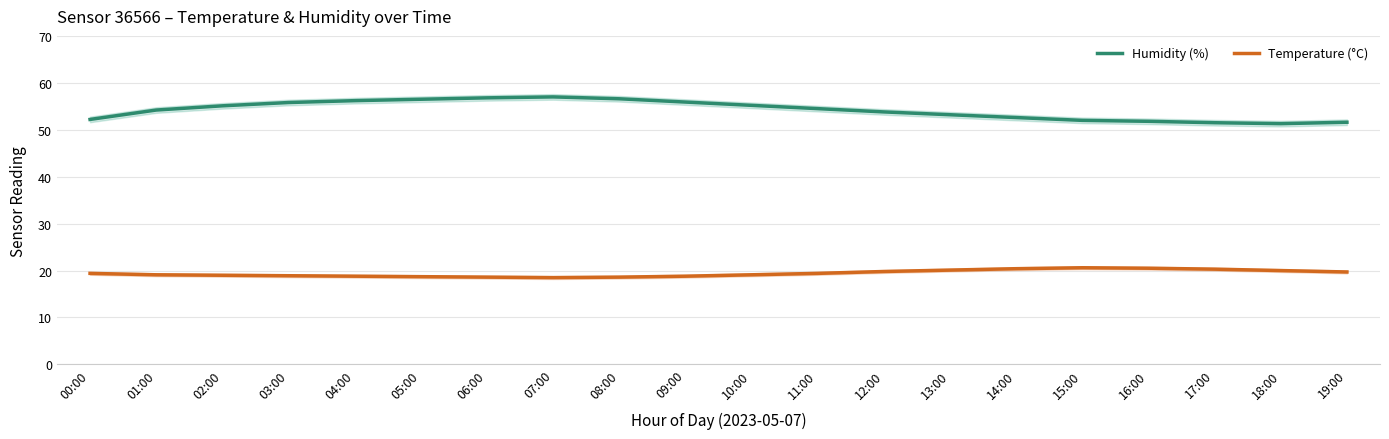

Reading left to right, list all the values displayed in this chart.

Humidity (%): 00:00=52.2	01:00=54.2	02:00=55.1	03:00=55.8	04:00=56.2	05:00=56.5	06:00=56.8	07:00=57.0	08:00=56.6	09:00=55.9	10:00=55.2	11:00=54.5	12:00=53.8	13:00=53.2	14:00=52.6	15:00=52.0	16:00=51.8	17:00=51.5	18:00=51.3	19:00=51.6
Temperature (°C): 00:00=19.4	01:00=19.1	02:00=19.0	03:00=18.9	04:00=18.8	05:00=18.7	06:00=18.6	07:00=18.5	08:00=18.6	09:00=18.8	10:00=19.1	11:00=19.4	12:00=19.8	13:00=20.1	14:00=20.4	15:00=20.6	16:00=20.5	17:00=20.3	18:00=20.0	19:00=19.7